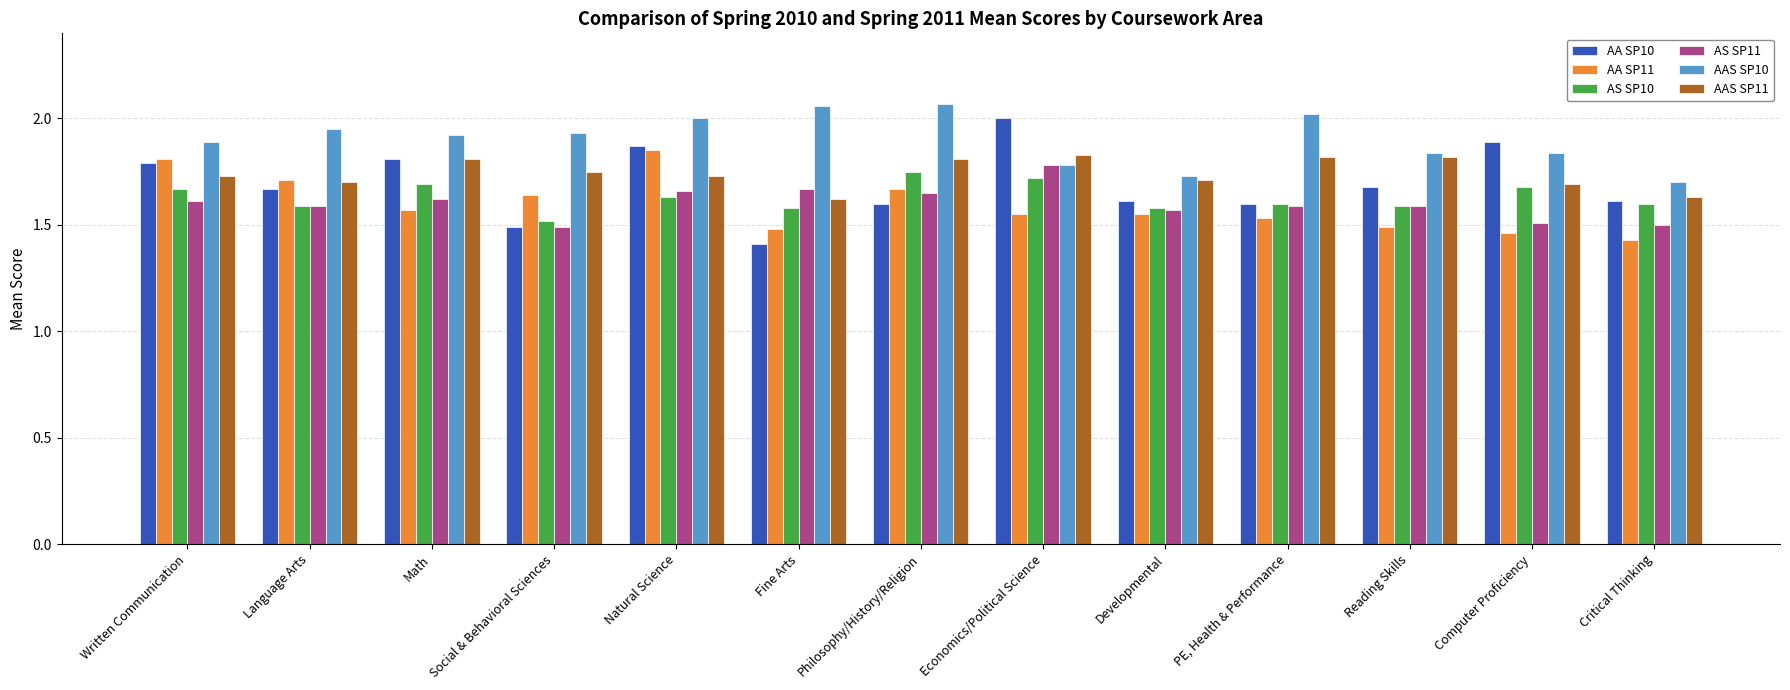

Which series changed the most between Social & Behavioral Sciences and Economics/Political Science?

AA SP10